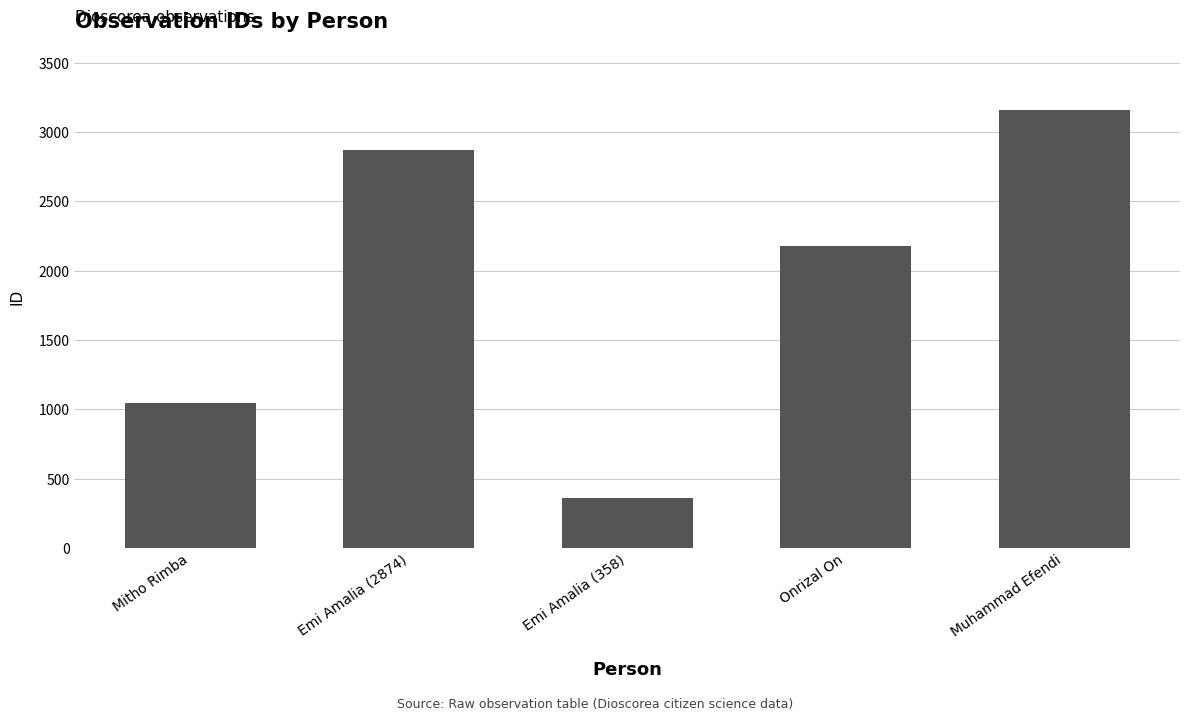

Reading left to right, extract all data points from this chart.

1043	2874	358	2175	3158